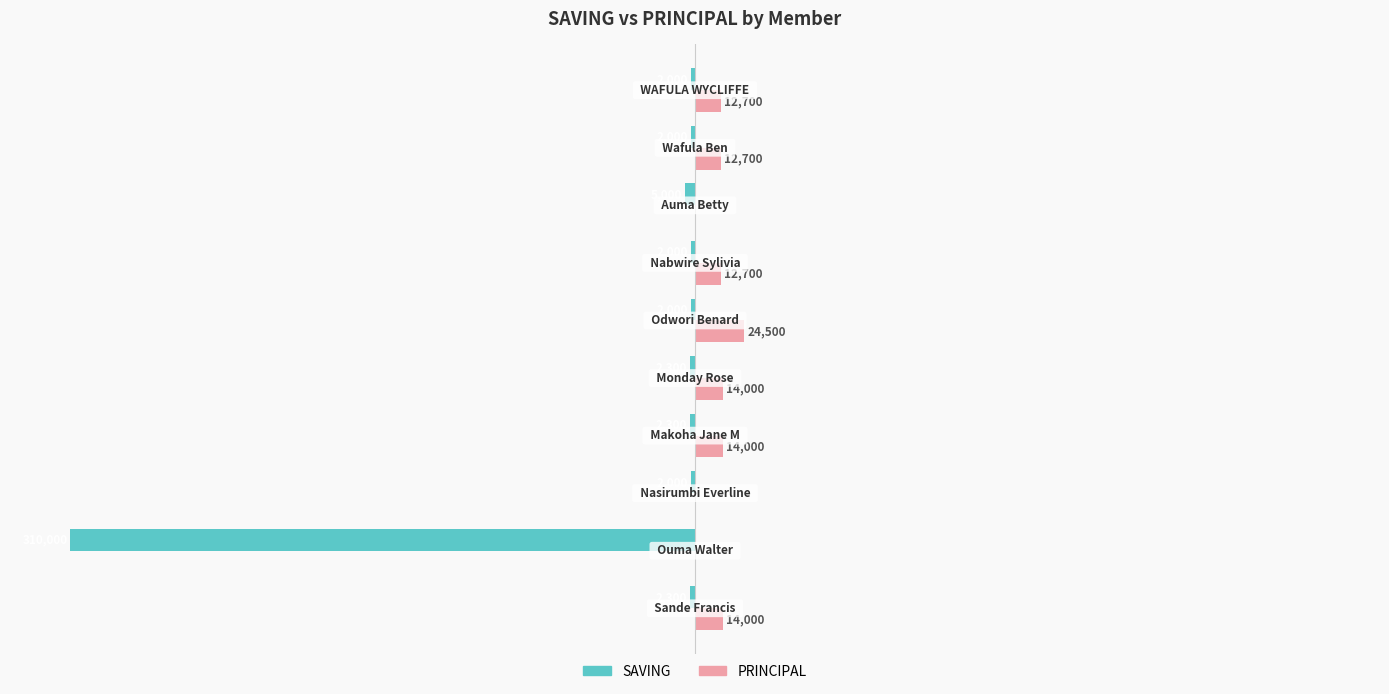

What are all the series names shown in the legend?

SAVING, PRINCIPAL